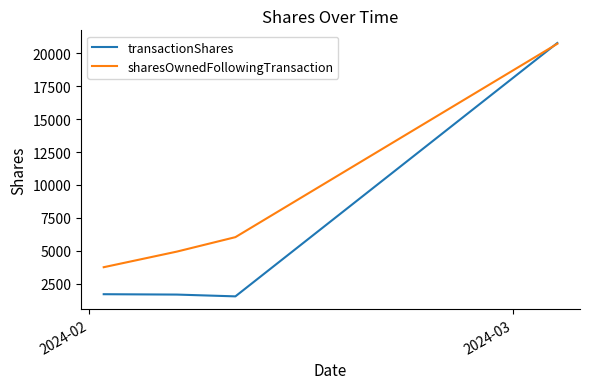

How many intersections are there between sharesOwnedFollowingTransaction and transactionShares?

1